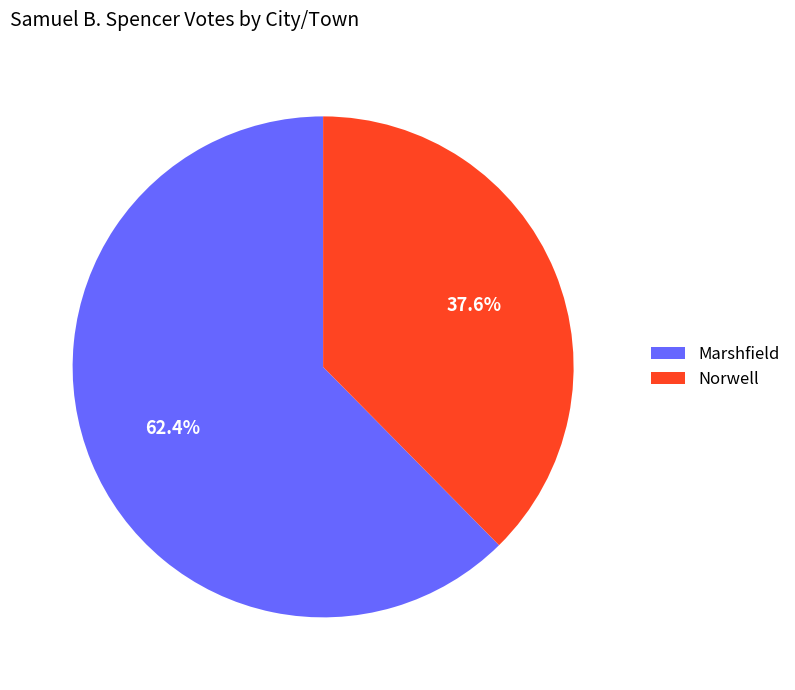

Rank the categories by value from lowest to highest.

Norwell, Marshfield